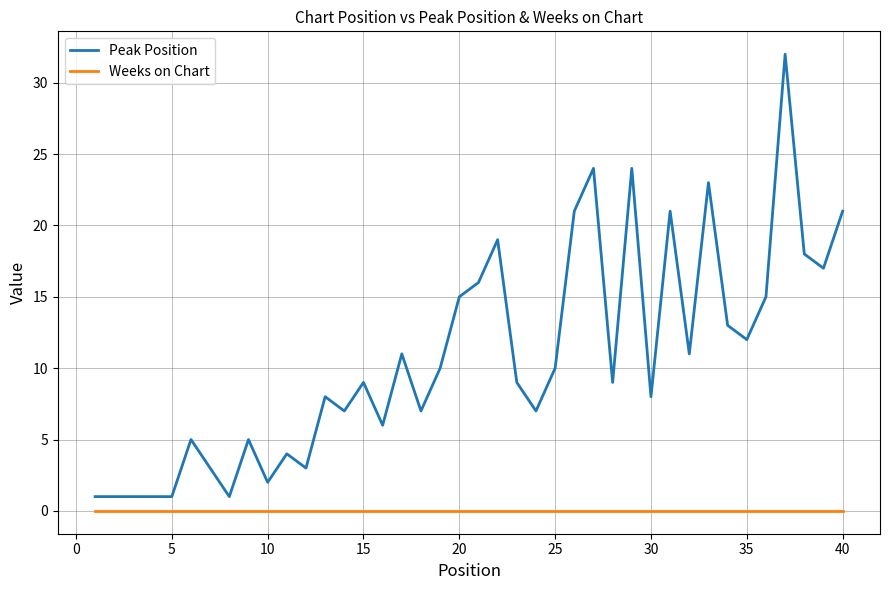

List the series in order of their overall mean, lowest first.

Weeks on Chart, Peak Position